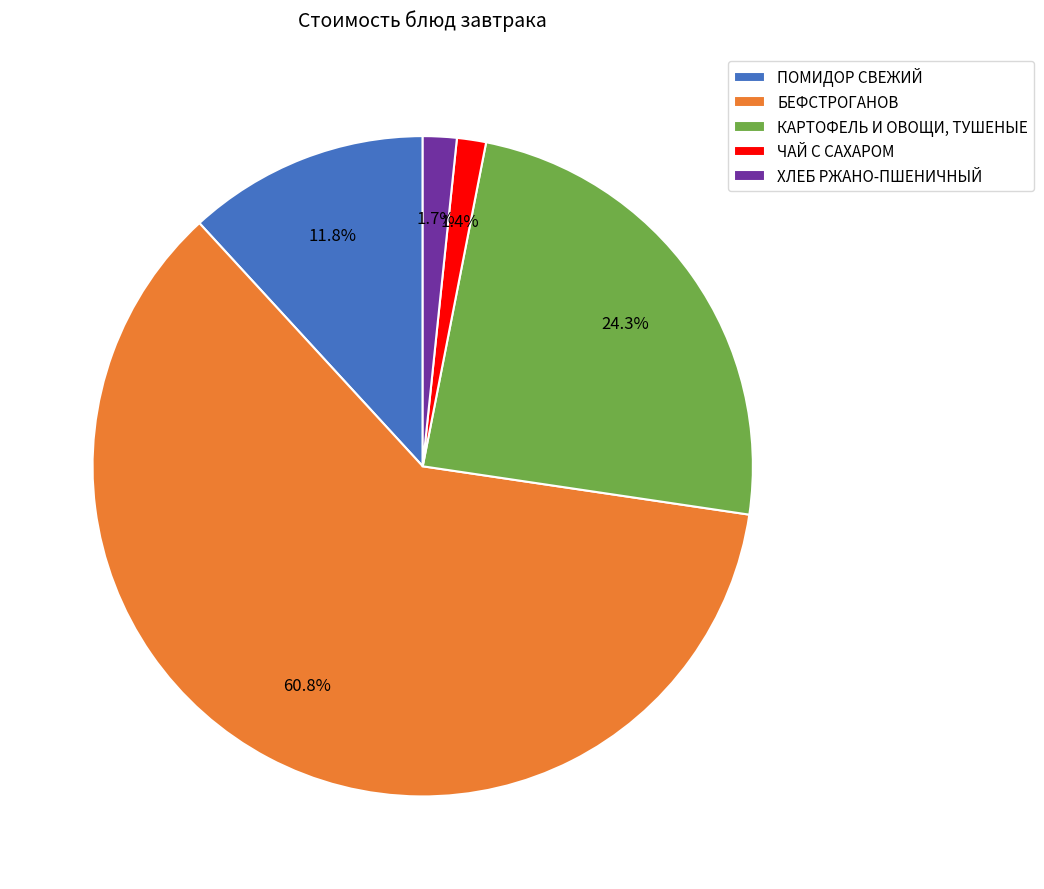

Is it true that БЕФСТРОГАНОВ is 70% of the pie?

False